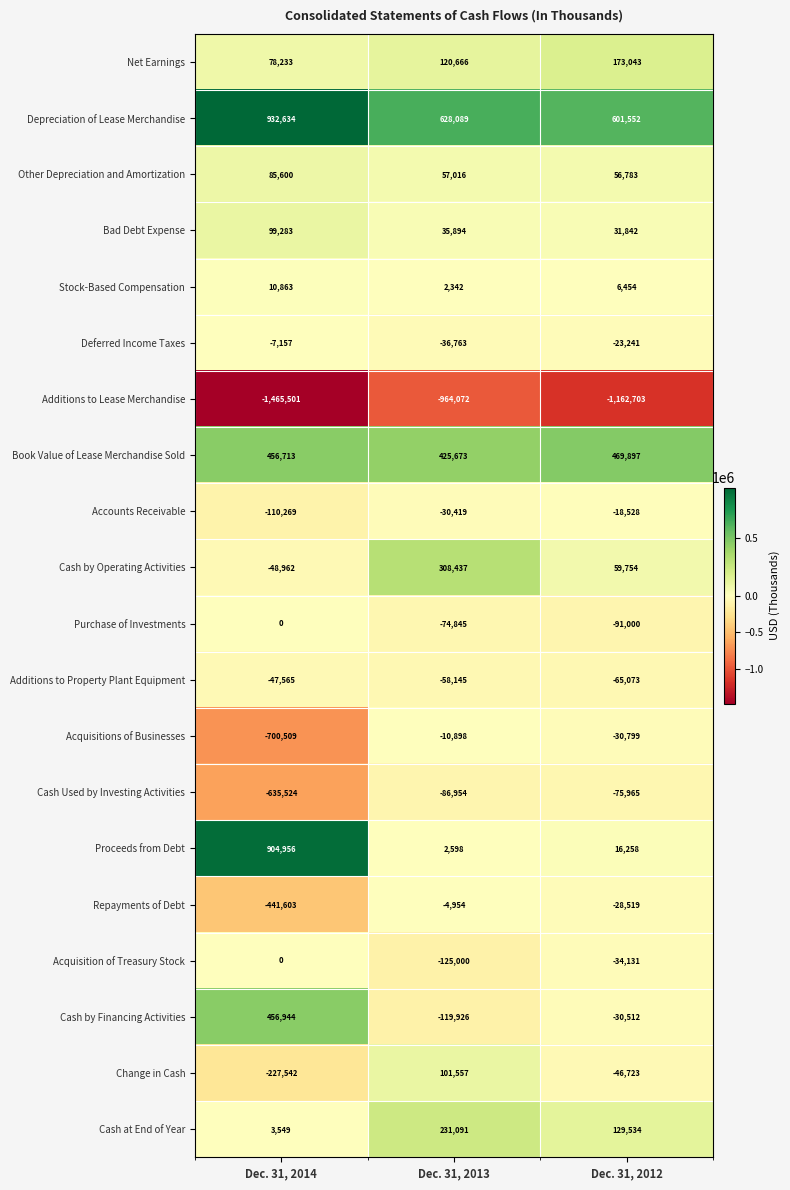

Rank the series at Dec. 31, 2012 from lowest to highest value.

Additions to Lease Merchandise, Purchase of Investments, Cash Used by Investing Activities, Additions to Property Plant Equipment, Change in Cash, Acquisition of Treasury Stock, Acquisitions of Businesses, Cash by Financing Activities, Repayments of Debt, Deferred Income Taxes, Accounts Receivable, Stock-Based Compensation, Proceeds from Debt, Bad Debt Expense, Other Depreciation and Amortization, Cash by Operating Activities, Cash at End of Year, Net Earnings, Book Value of Lease Merchandise Sold, Depreciation of Lease Merchandise